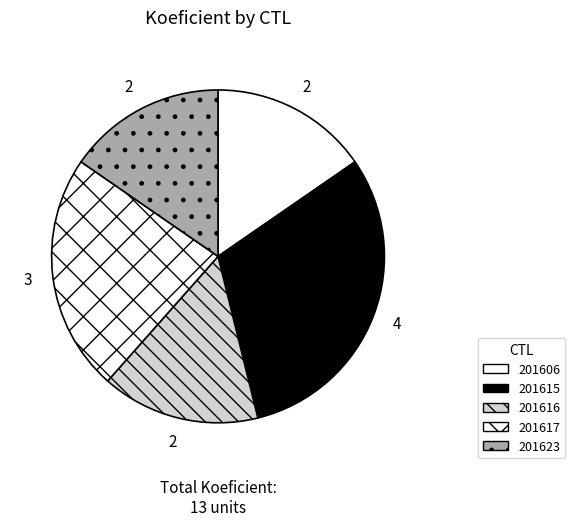

What is the total percentage of 201615 and 201606?

46.2%